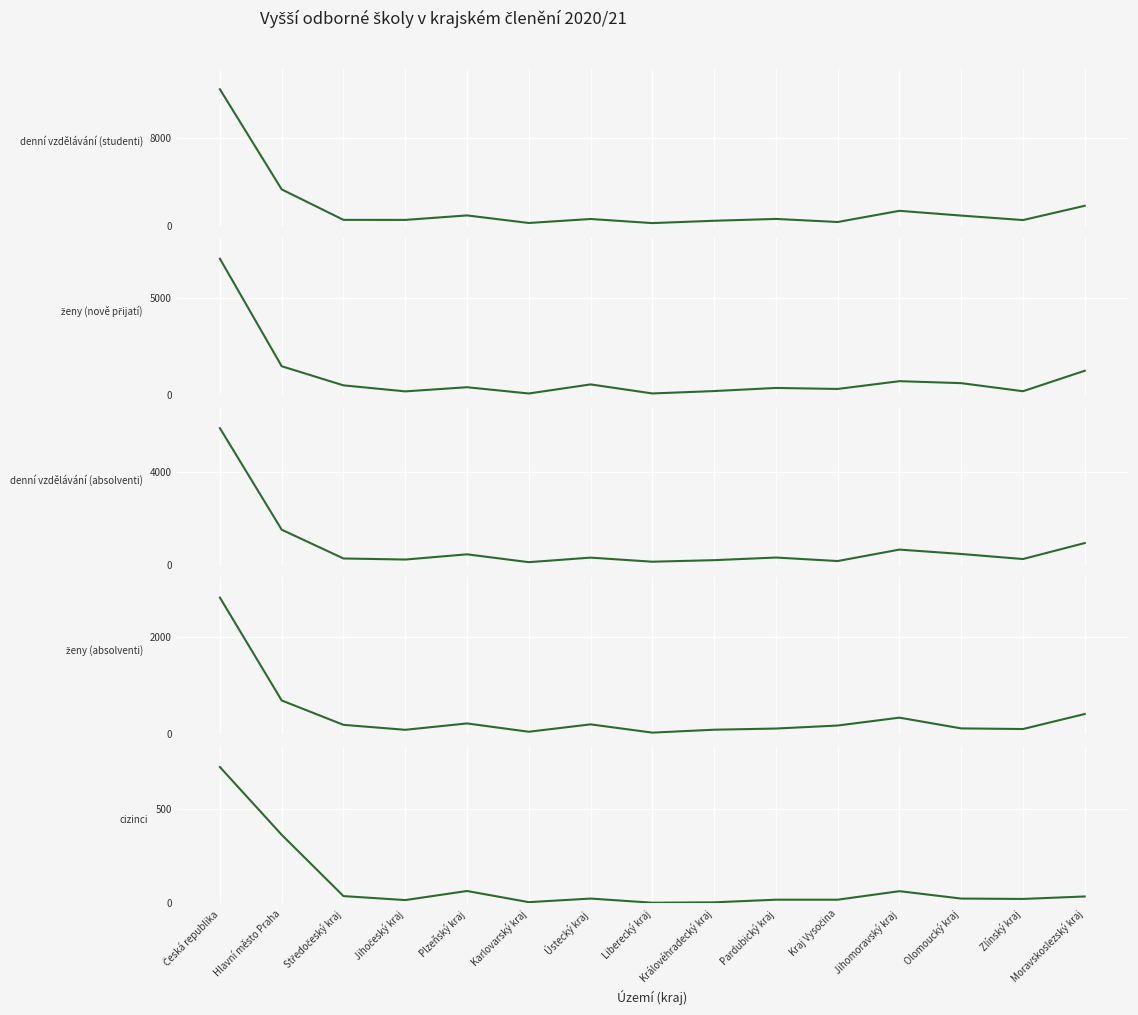

What is the lowest value of the ženy (nově přijatí) series?

86